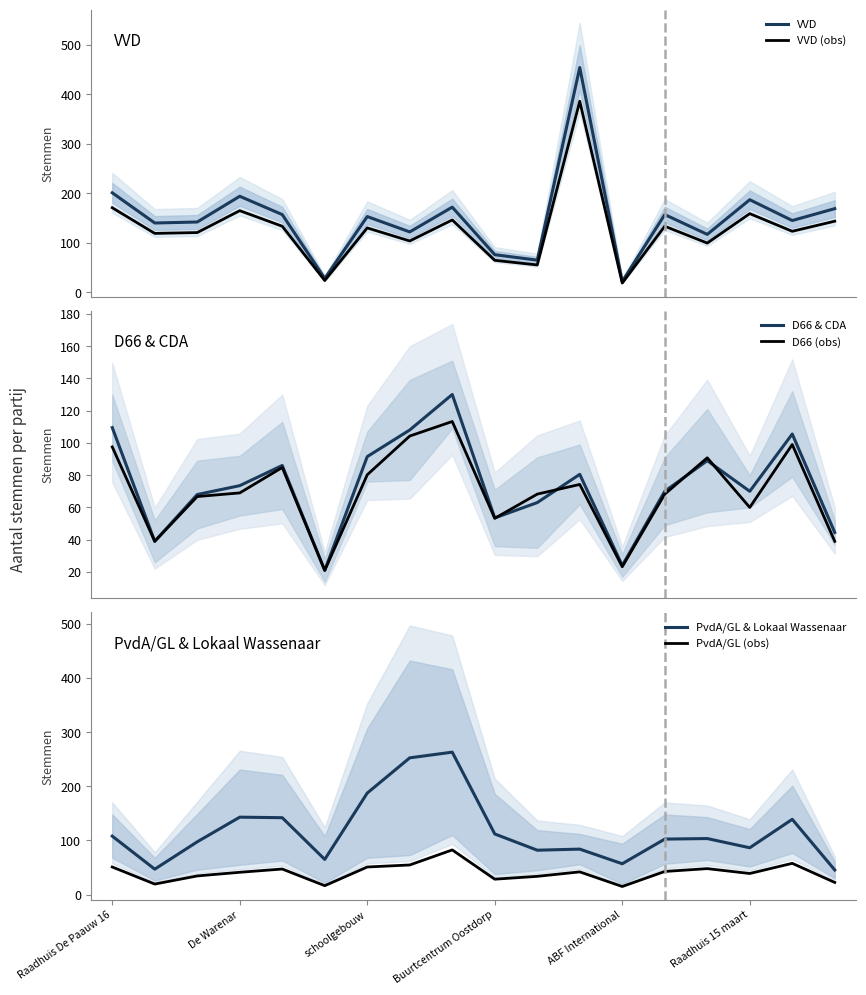

Reading left to right, transcribe all the data shown in this chart.

VVD: 201.0	140.0	142.0	194.0	157.0	28.0	153.0	122.0	172.0	76.0	65.0	454.0	22.0	157.0	117.0	187.0	145.0	169.0
VVD (obs): 170.8	119.0	120.7	164.9	133.4	23.8	130.0	103.7	146.2	64.6	55.2	385.9	18.7	133.4	99.5	158.9	123.2	143.7
D66 & CDA: 109.5	39.0	68.0	73.5	86.0	21.0	91.5	108.0	130.0	53.5	63.0	80.5	24.0	70.0	89.0	70.0	105.5	44.5
D66 (obs): 97.5	39.0	66.8	69.0	84.8	21.0	80.2	104.2	113.2	53.2	68.2	74.2	23.2	68.2	90.8	60.0	99.0	39.0
PvdA/GL & Lokaal Wassenaar: 108.0	47.0	97.5	143.0	142.0	65.0	187.5	252.5	263.0	112.0	82.0	84.0	57.0	102.5	103.5	86.5	139.0	45.5
PvdA/GL (obs): 51.0	19.5	34.5	41.2	47.2	16.5	51.0	54.8	82.5	28.5	33.8	42.0	15.0	42.8	48.0	39.0	57.8	22.5